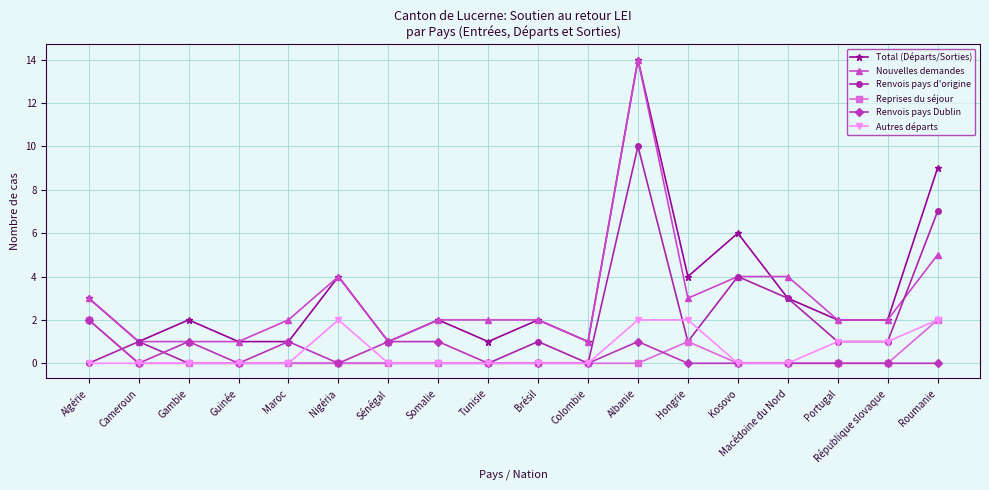

The value of Renvois pays Dublin at Somalie is 1. True or false?

True